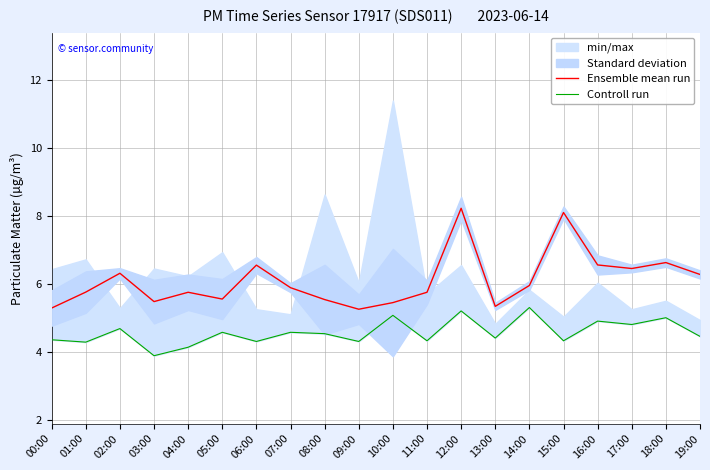

Does the chart have visible grid lines?

Yes